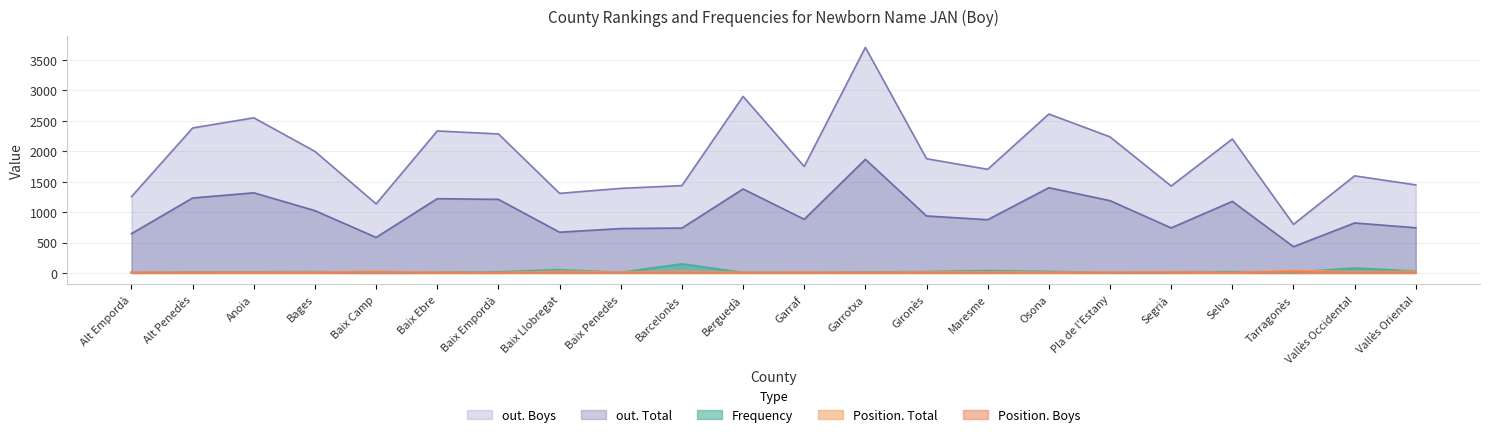

True or false: Frequency and out. Total cross at least once.

False